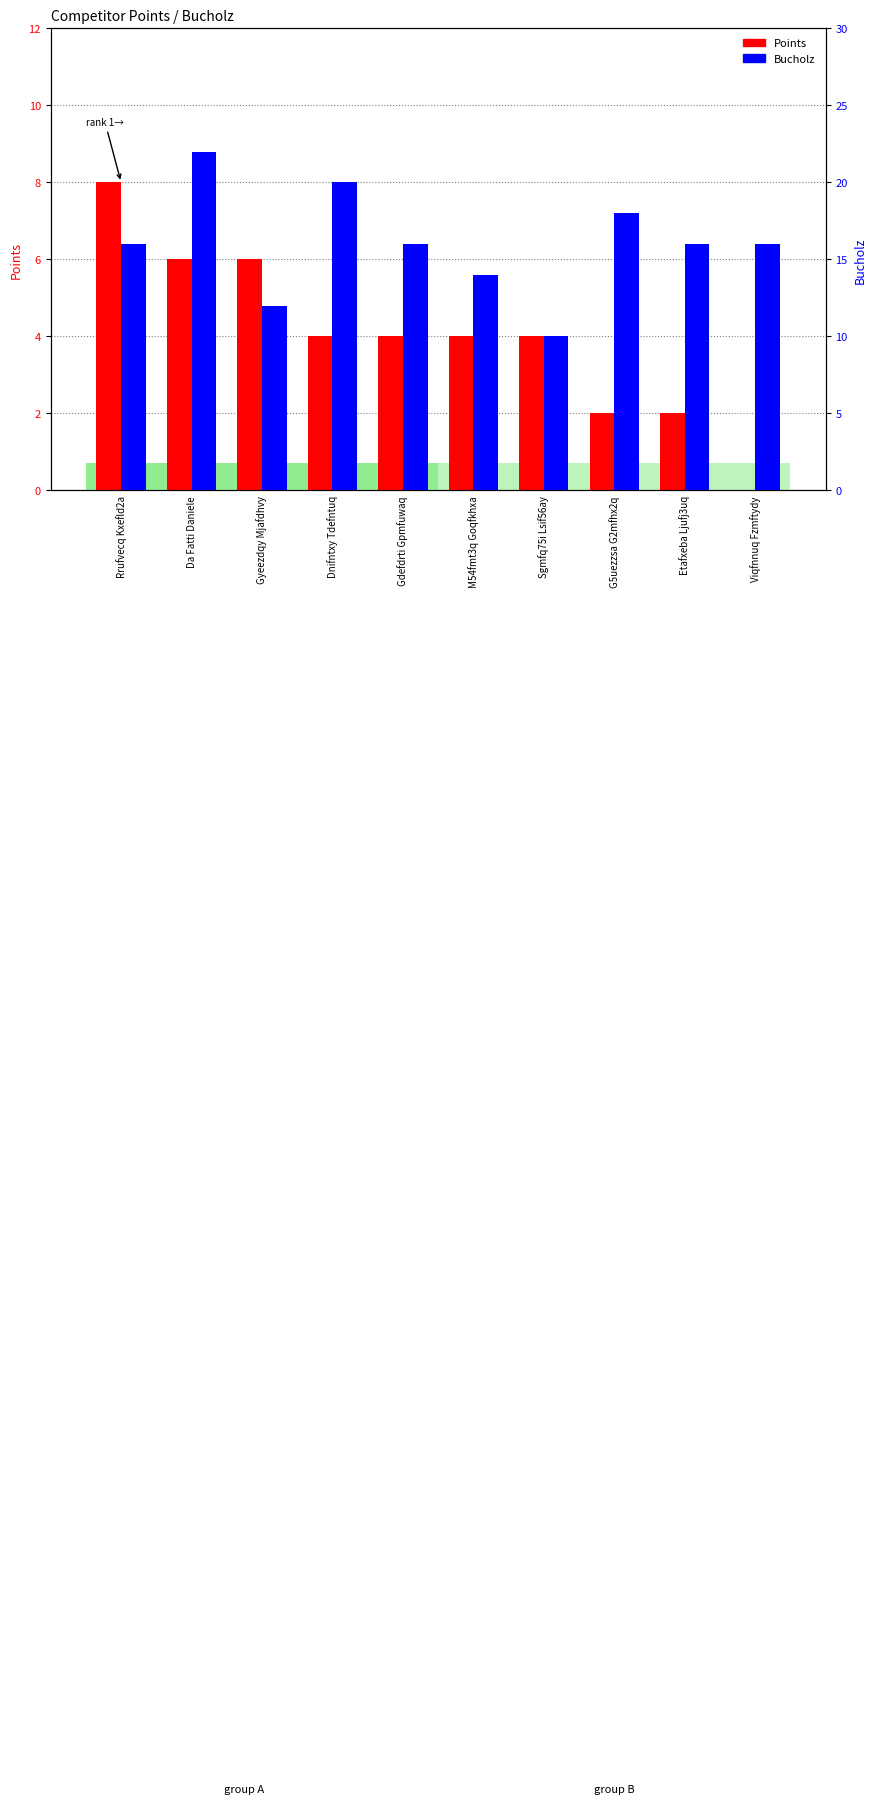

What is the difference between the highest and lowest values at Dnifntxy Tdefntuq?

16